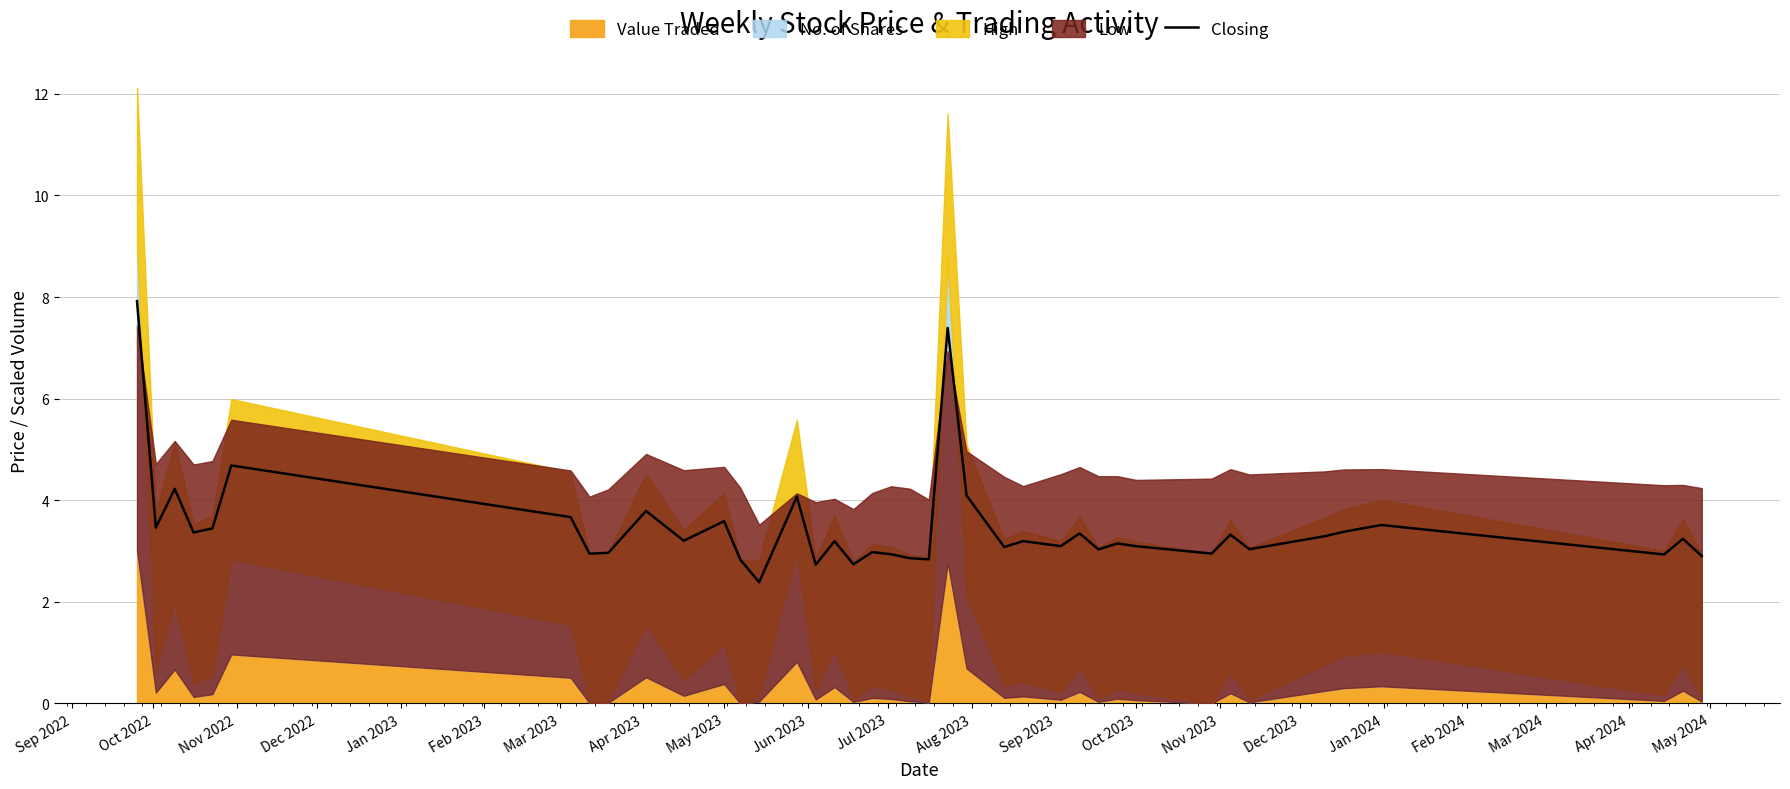

What is the lowest value of the Closing series?

2.4